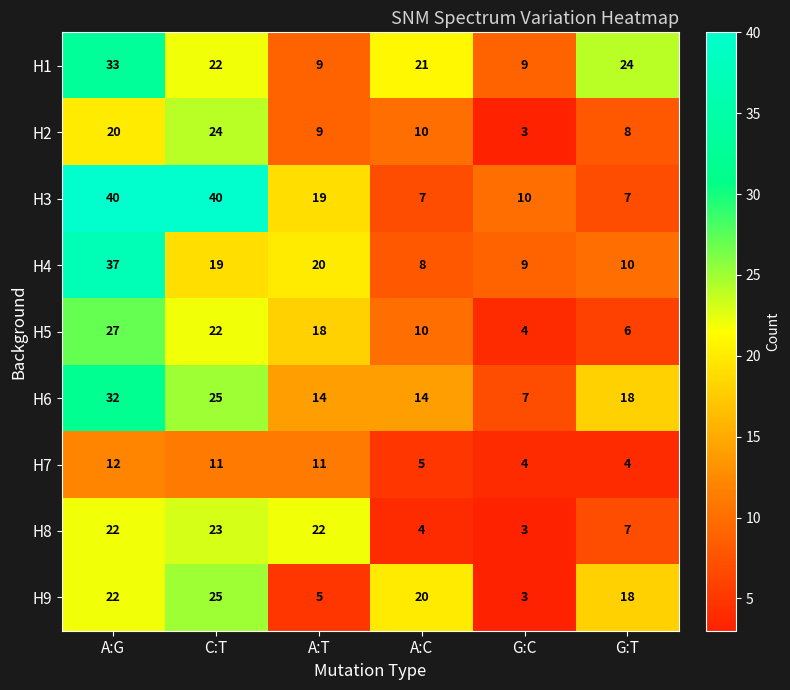

Between A:G and G:T, which series saw the biggest shift?

H3